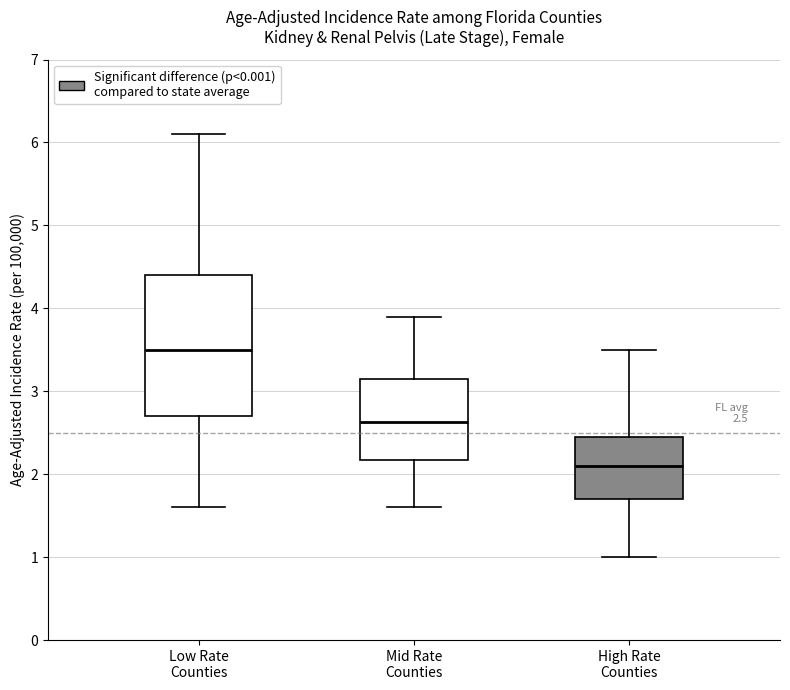

Which box is the tallest, from its lower edge to its upper edge?

Low Rate Counties